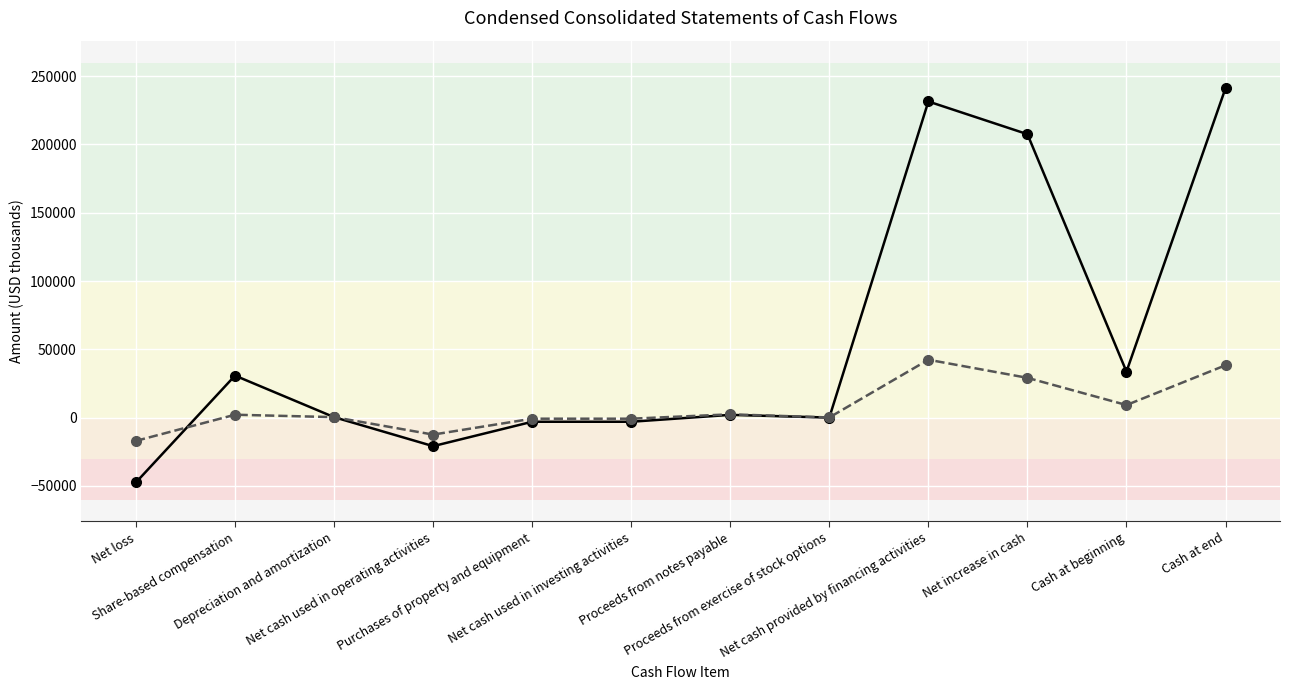

What is the total value across all series at Net loss?

-64495